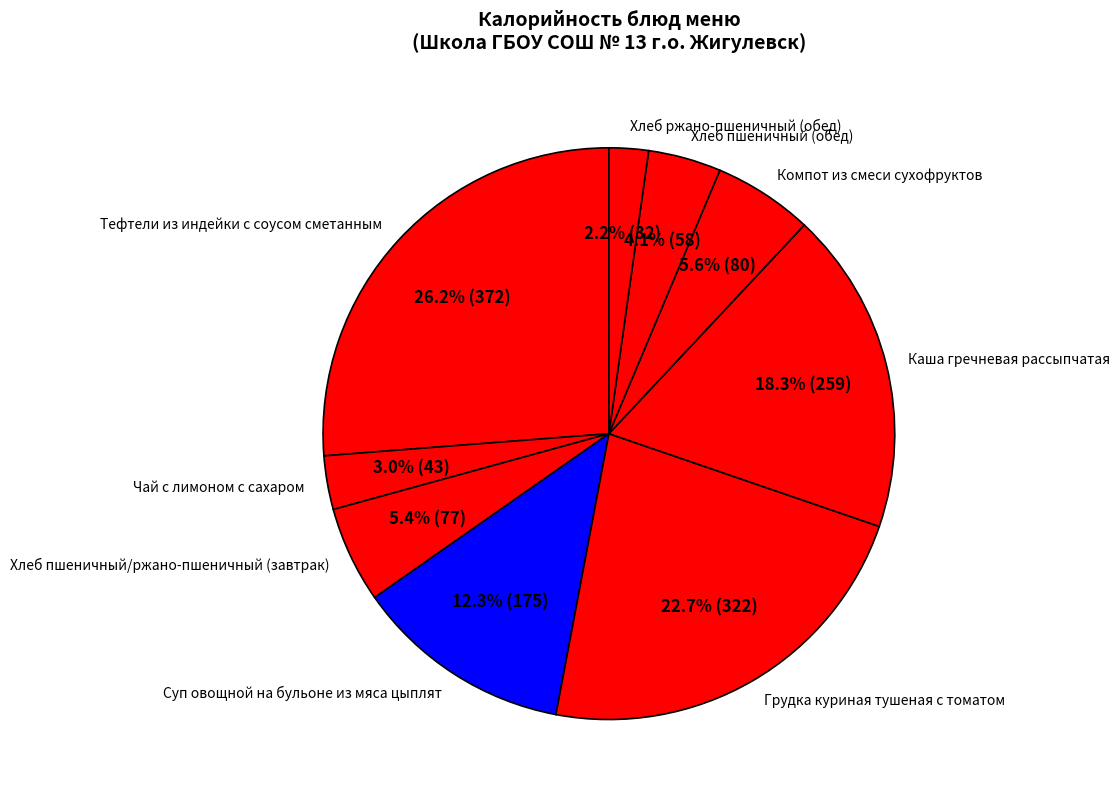

Does Хлеб пшеничный (обед) represent more than half of the total?

No